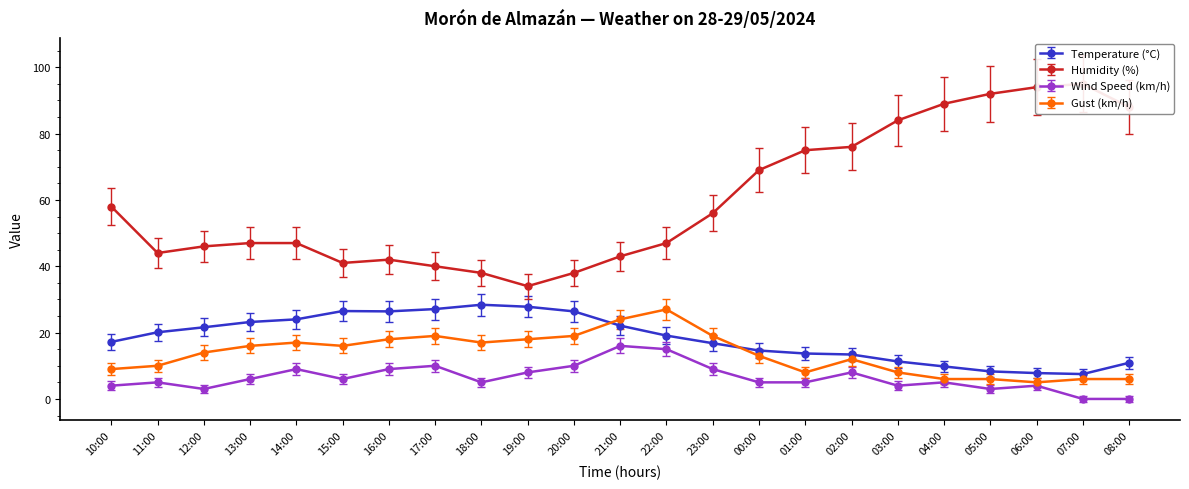

What is the lowest value of the Humidity (%) series?

34.0